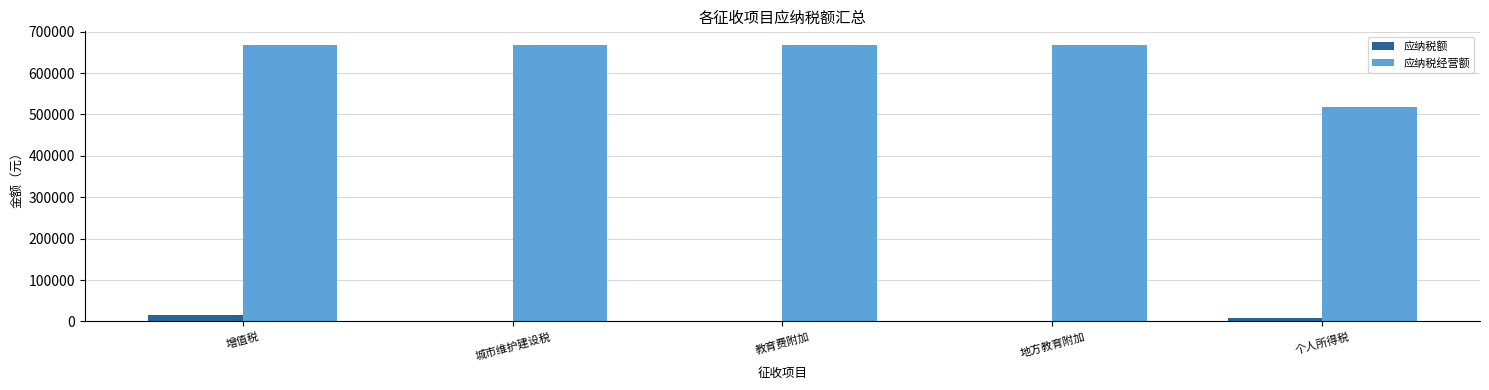

What is the average value of the 应纳税额 series?

5285.2